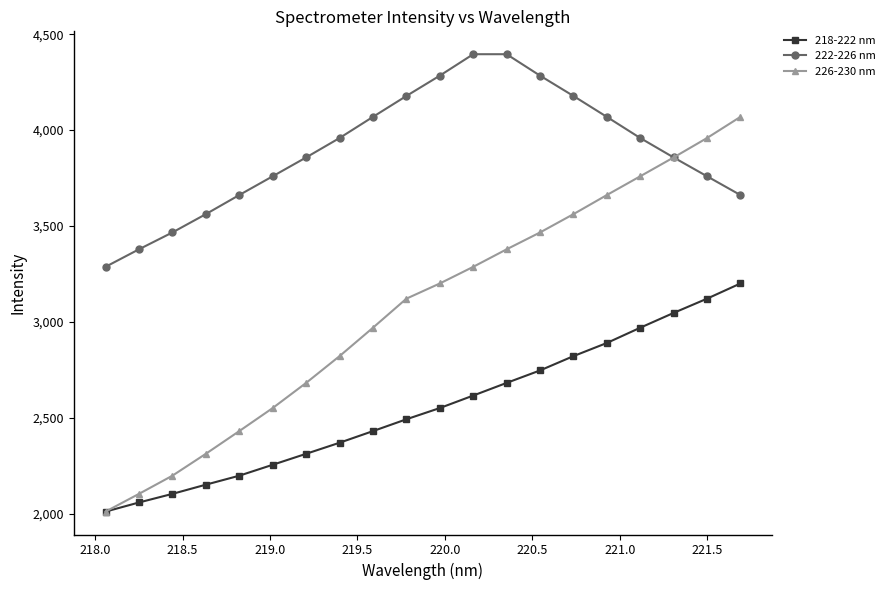

What is the value of the 218-222 nm point at the 7th from the left?

2313.3